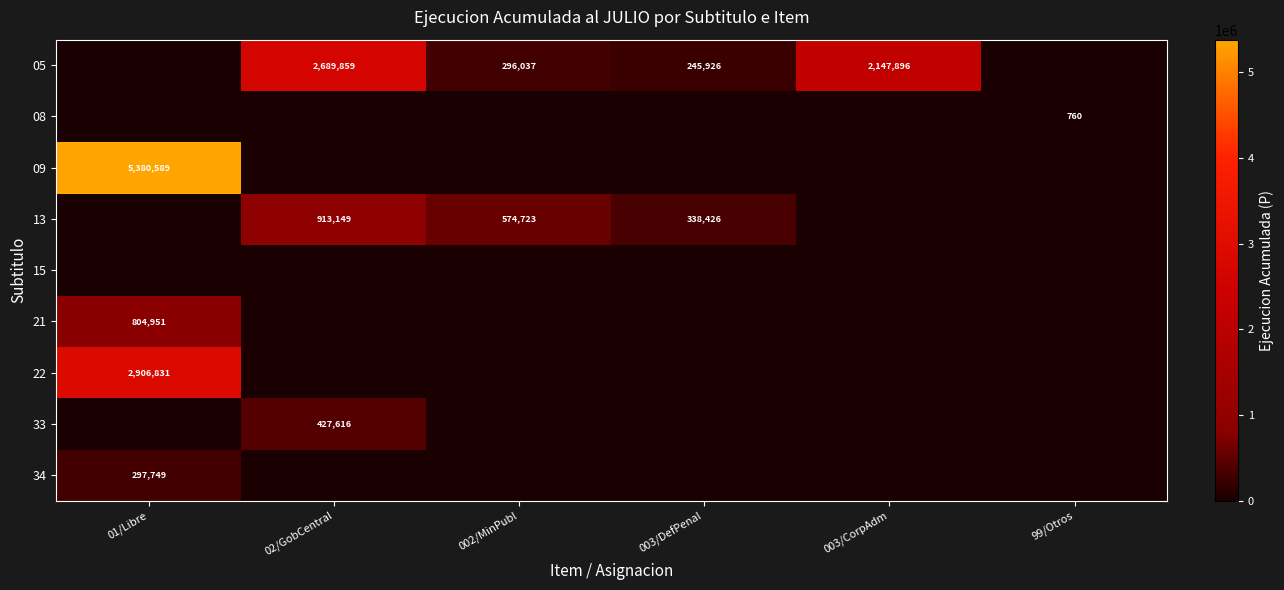

What is the sum of all 34 values?

297749